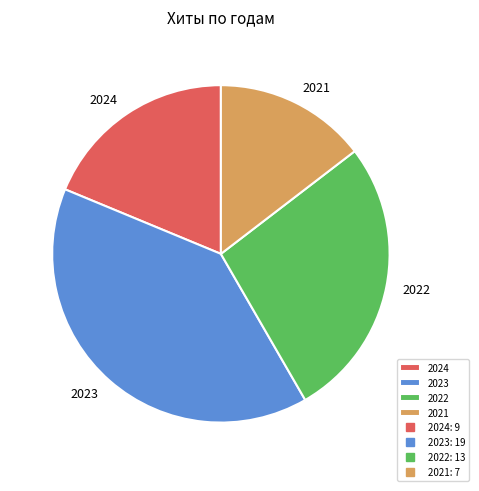

Is it true that 2024 is 19% of the pie?

True